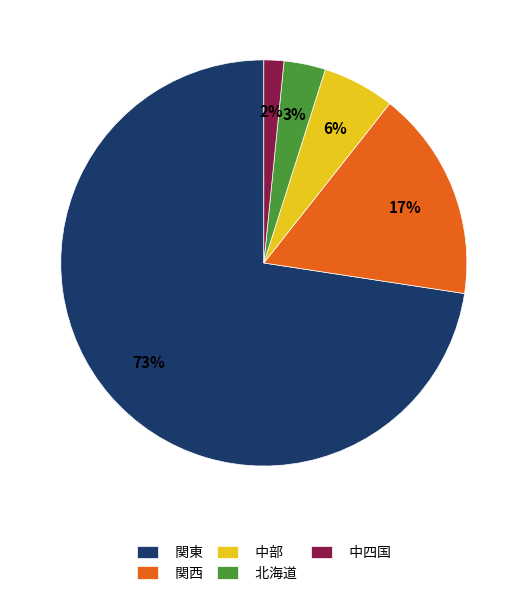

To the nearest percent, what is the combined percentage of 関東 and 中四国?

74%